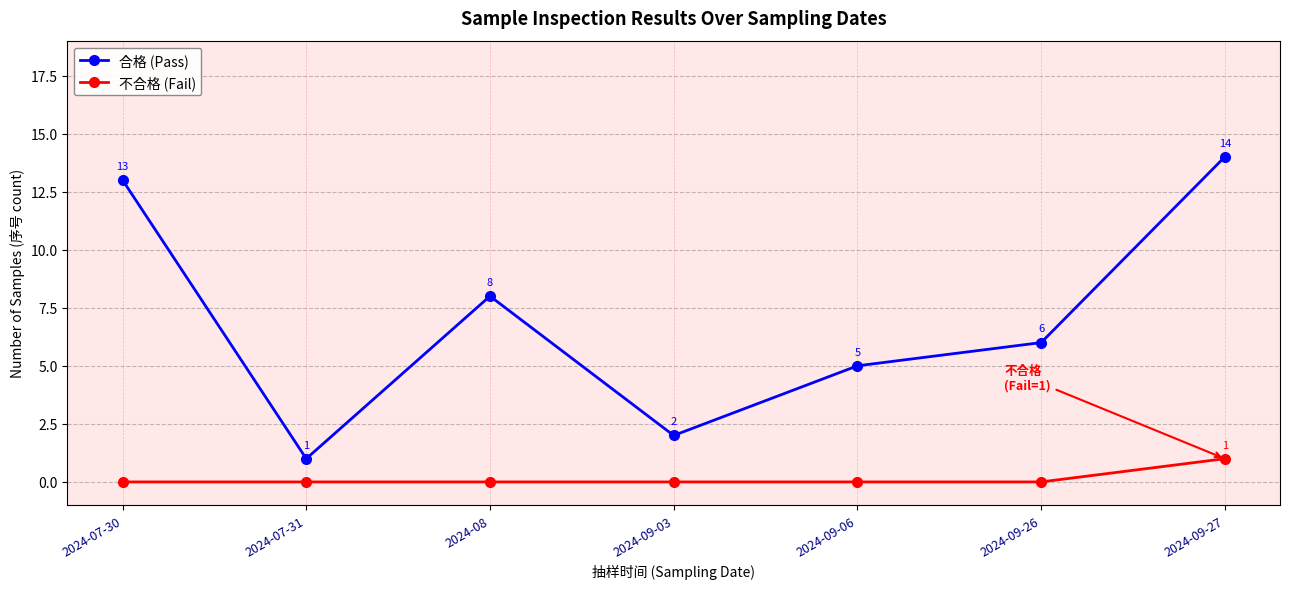

True or false: 合格 (Pass) has a value of 14 at 2024-08.

False